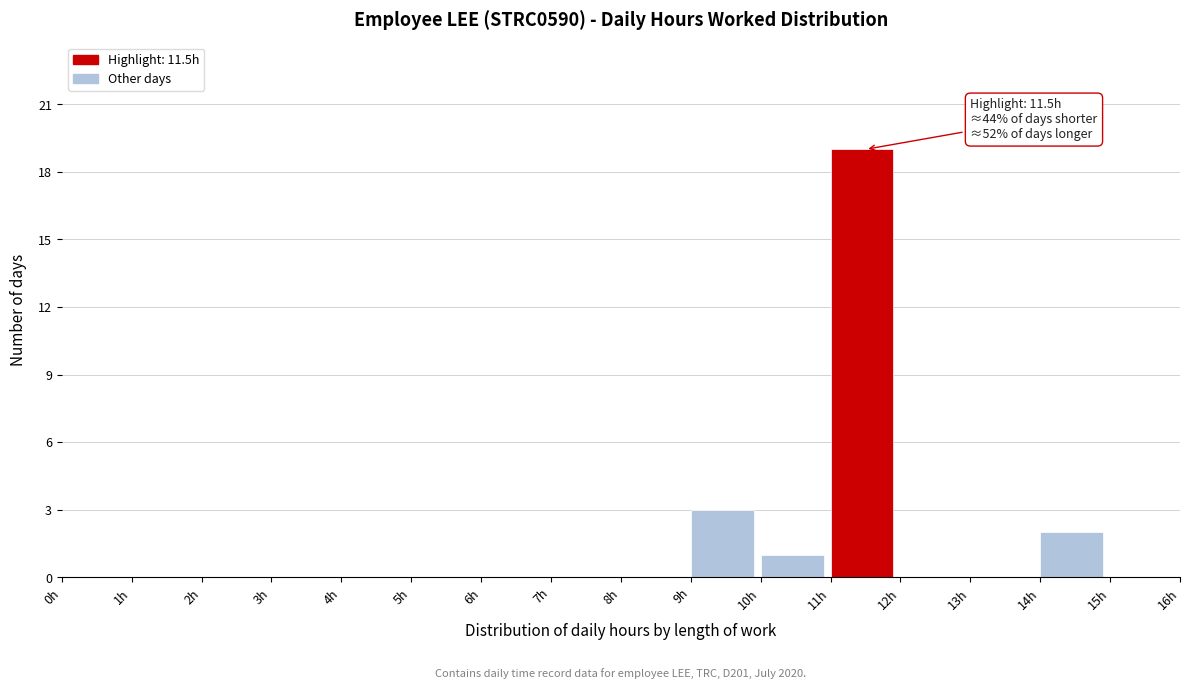

Over which range of the x-axis is the bar tallest?

11 to 12